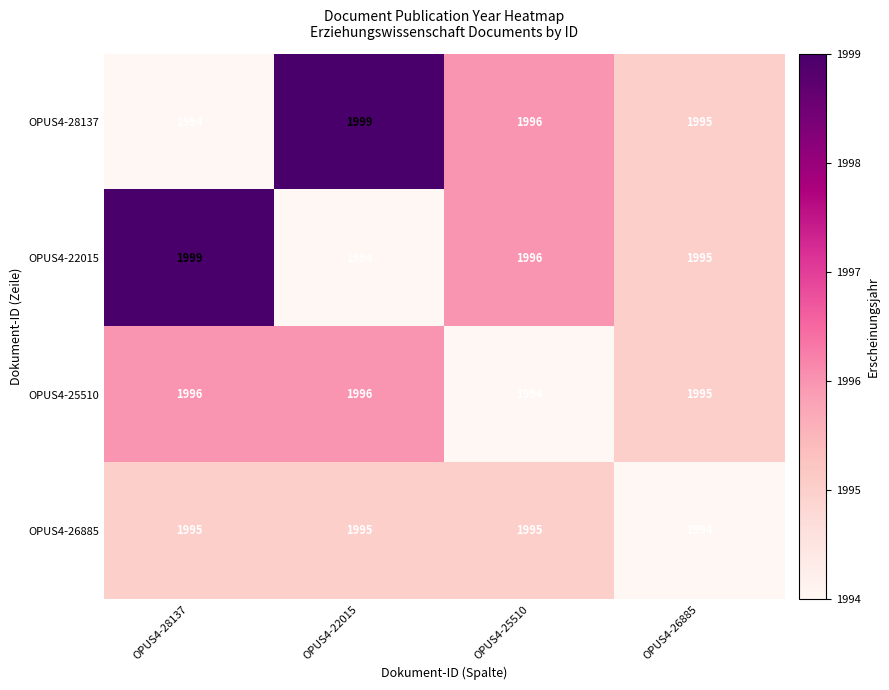

What is the minimum value for OPUS4-28137?

1994